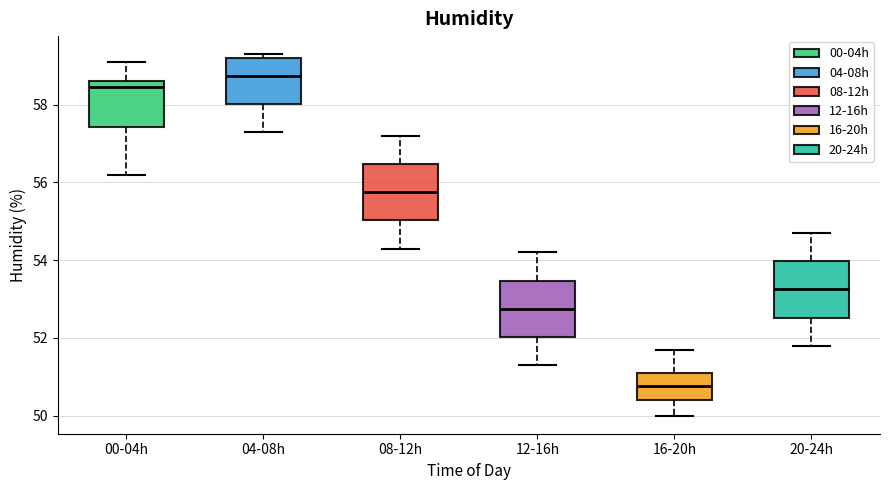

Reading left to right, transcribe this box plot: for each box, give where its median line is, the range the box spans, and where its two whiskers end, as read against the y-axis. The values are not printed on the chart, so give them approximately, as read against the axis.

00-04h: median 58.4, box 57.4 to 58.6, whiskers 56.2 to 59.2
04-08h: median 58.8, box 58.0 to 59.2, whiskers 57.4 to 59.4
08-12h: median 55.8, box 55.0 to 56.4, whiskers 54.4 to 57.2
12-16h: median 52.8, box 52.0 to 53.4, whiskers 51.4 to 54.2
16-20h: median 50.8, box 50.4 to 51.2, whiskers 50.0 to 51.8
20-24h: median 53.2, box 52.6 to 54.0, whiskers 51.8 to 54.8